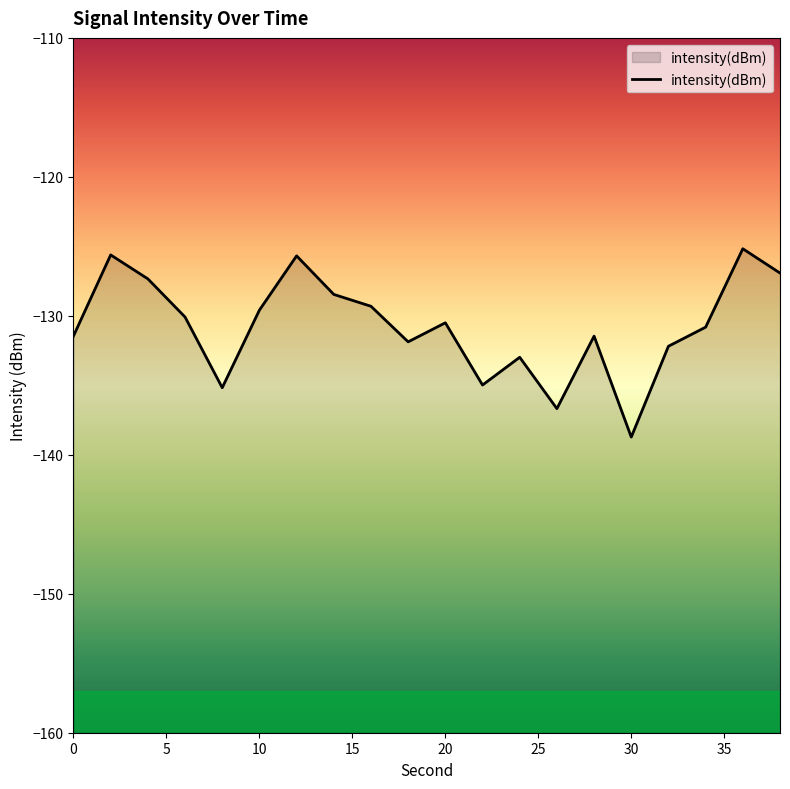

Count the number of data series in this chart.

1